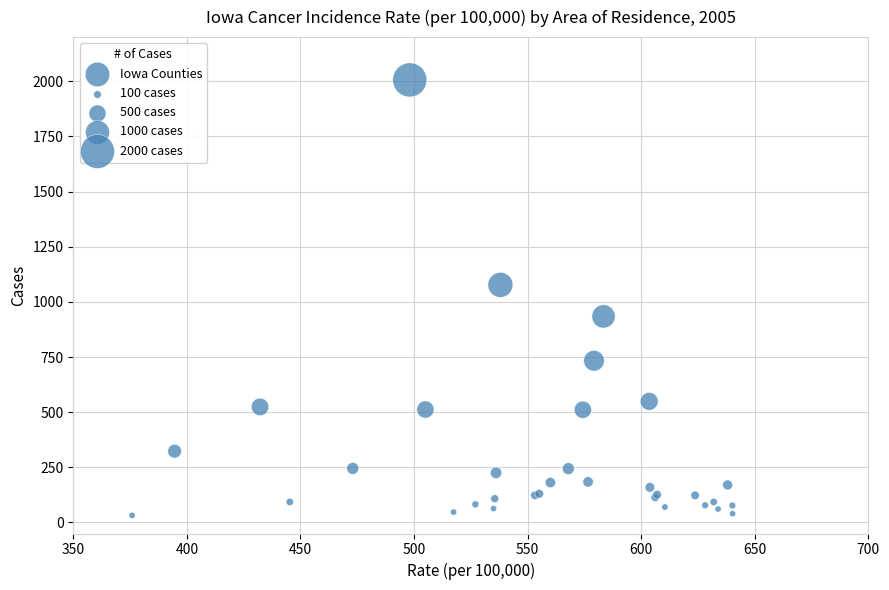

What Y value in the scatter plot is closest to 1019?

1077